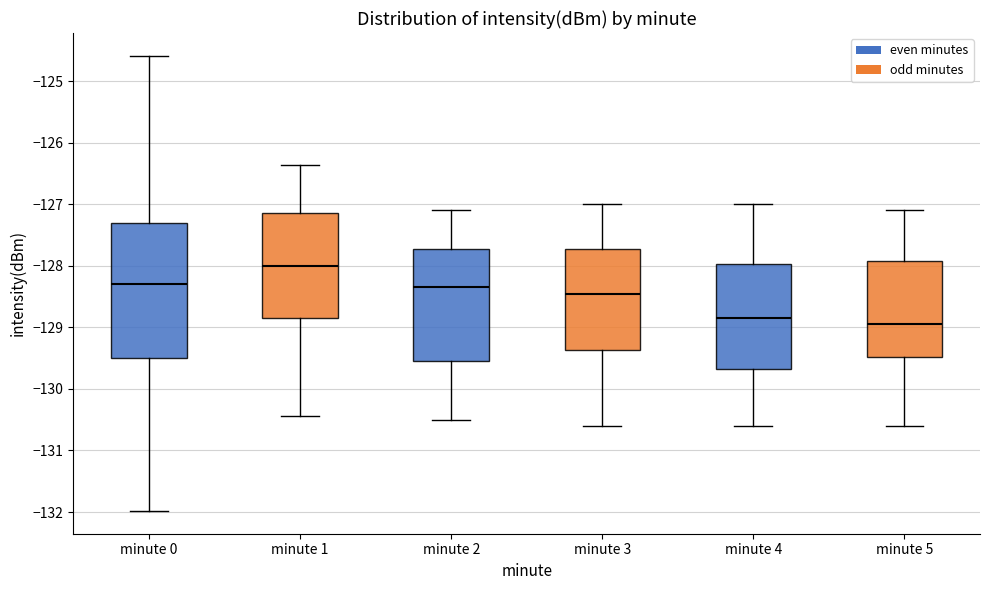

Reading left to right, transcribe this box plot: for each box, give where its median line is, the range the box spans, and where its two whiskers end, as read against the y-axis. The values are not printed on the chart, so give them approximately, as read against the axis.

minute 0: median -128.3, box -129.5 to -127.3, whiskers -132.0 to -124.6
minute 1: median -128.0, box -128.8 to -127.1, whiskers -130.4 to -126.4
minute 2: median -128.3, box -129.5 to -127.7, whiskers -130.5 to -127.1
minute 3: median -128.4, box -129.4 to -127.7, whiskers -130.6 to -127.0
minute 4: median -128.8, box -129.7 to -128.0, whiskers -130.6 to -127.0
minute 5: median -128.9, box -129.5 to -127.9, whiskers -130.6 to -127.1